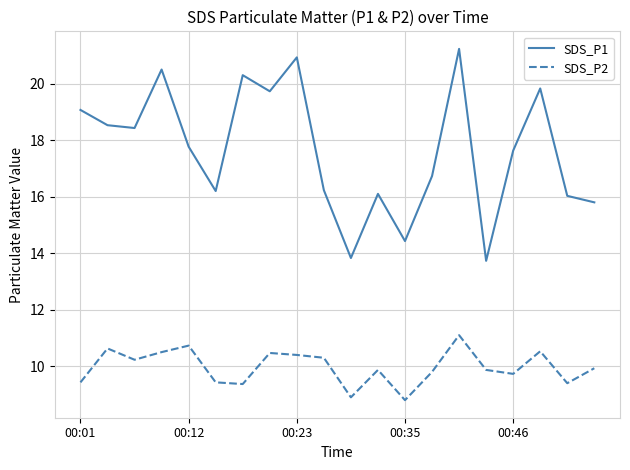

Which series has the largest total across all categories?

SDS_P1